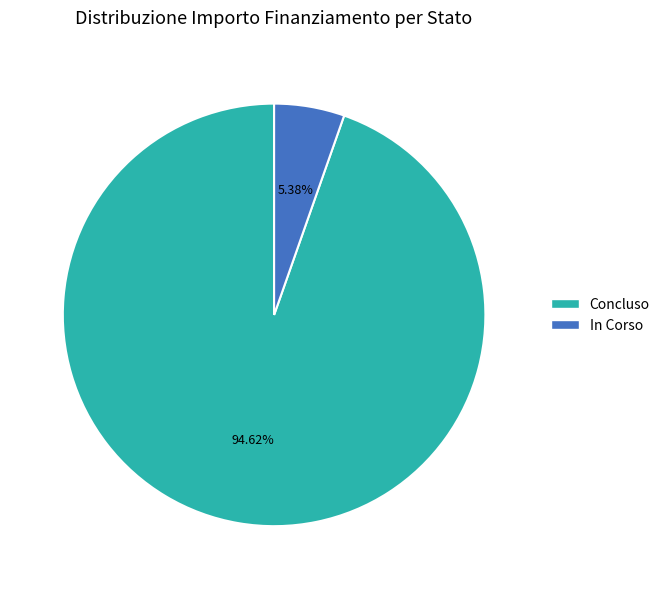

Is there any slice that represents more than half of the pie?

Yes